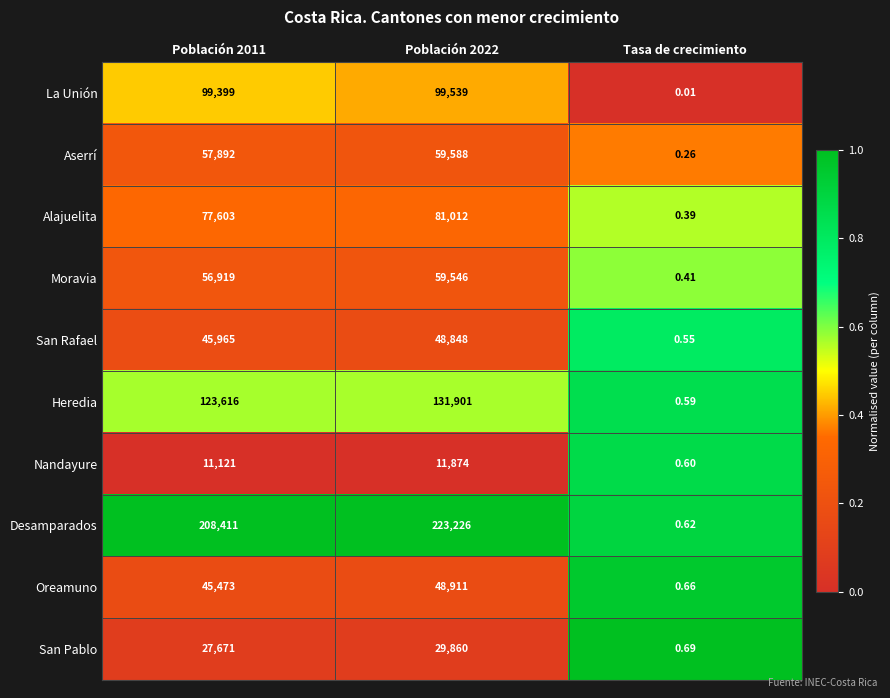

Which series has the largest total across all categories?

Desamparados